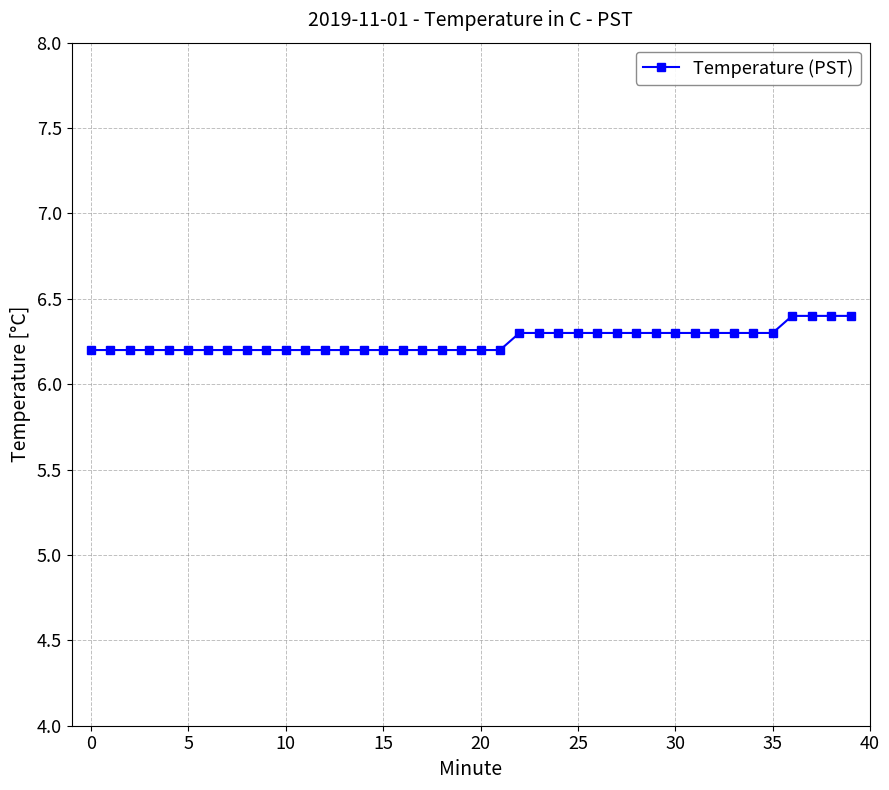

What is the minimum value shown in the chart?

6.2